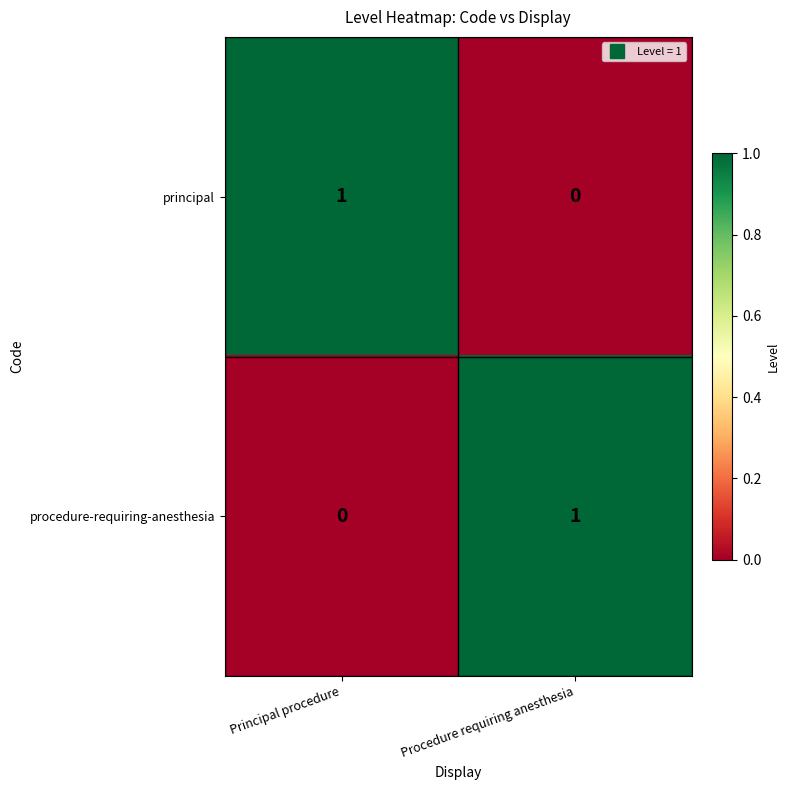

Reading left to right, what are all the values shown in this chart?

principal: 1	0
procedure-requiring-anesthesia: 0	1